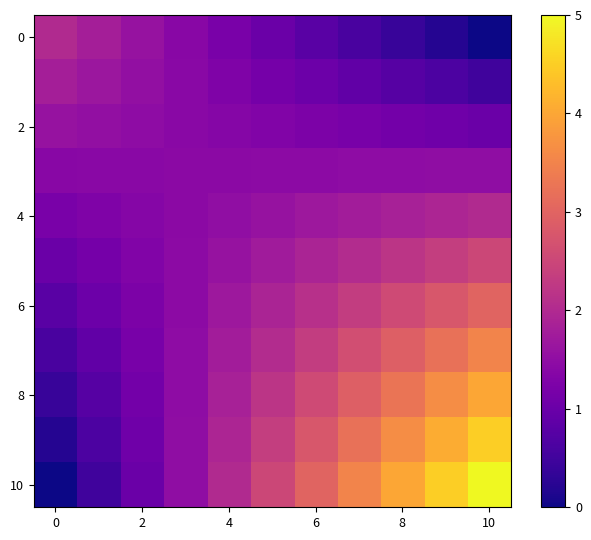

Which series has the largest range (max minus min)?

10